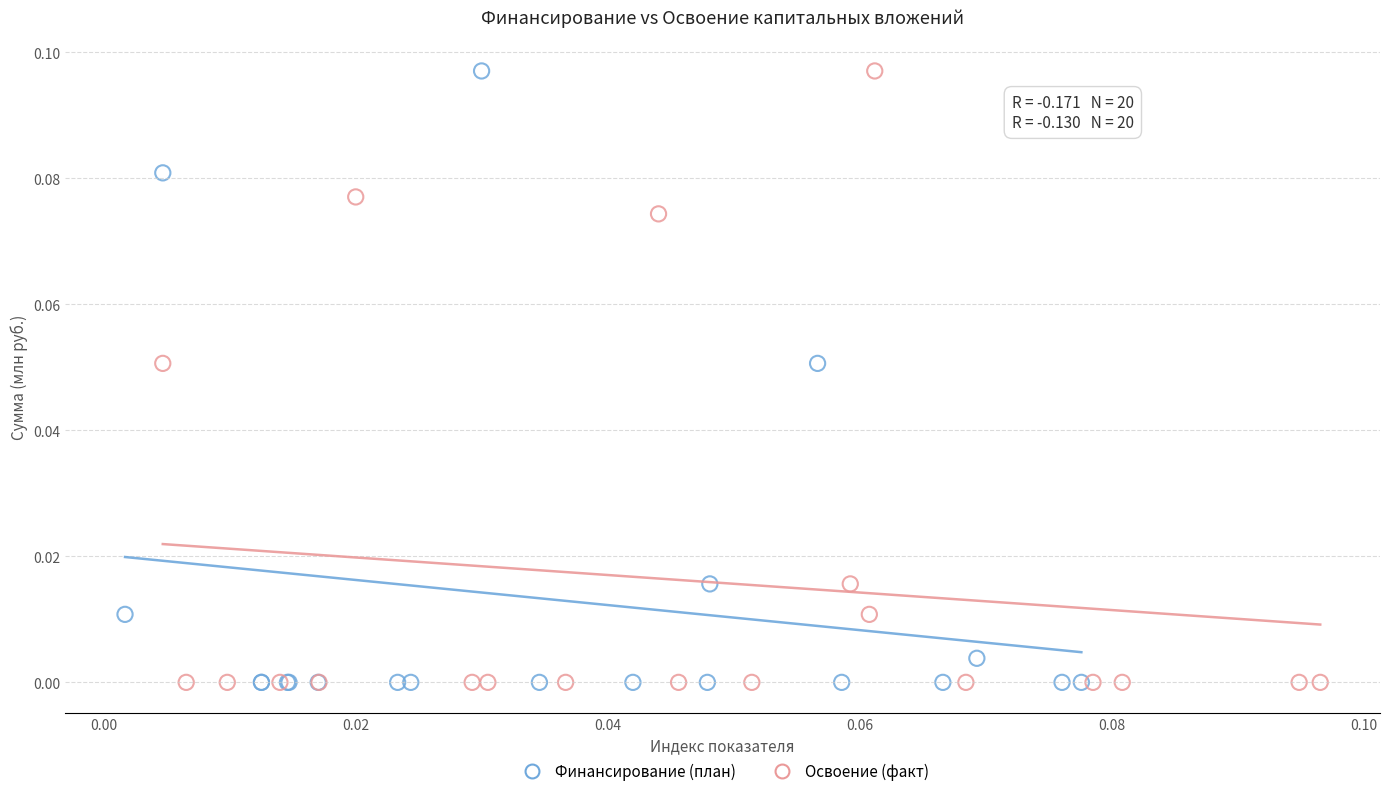

What are all the series names shown in the legend?

Финансирование (план), Освоение (факт)